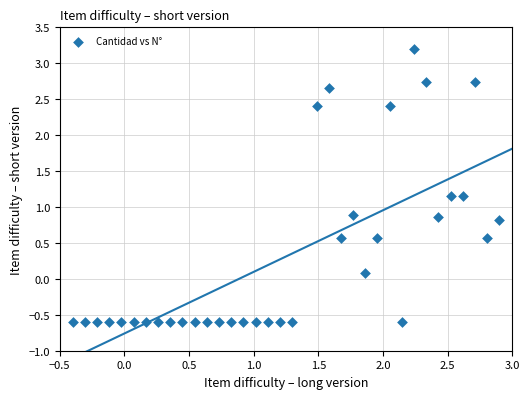

What is the range of Y values (max minus min)?

3.8